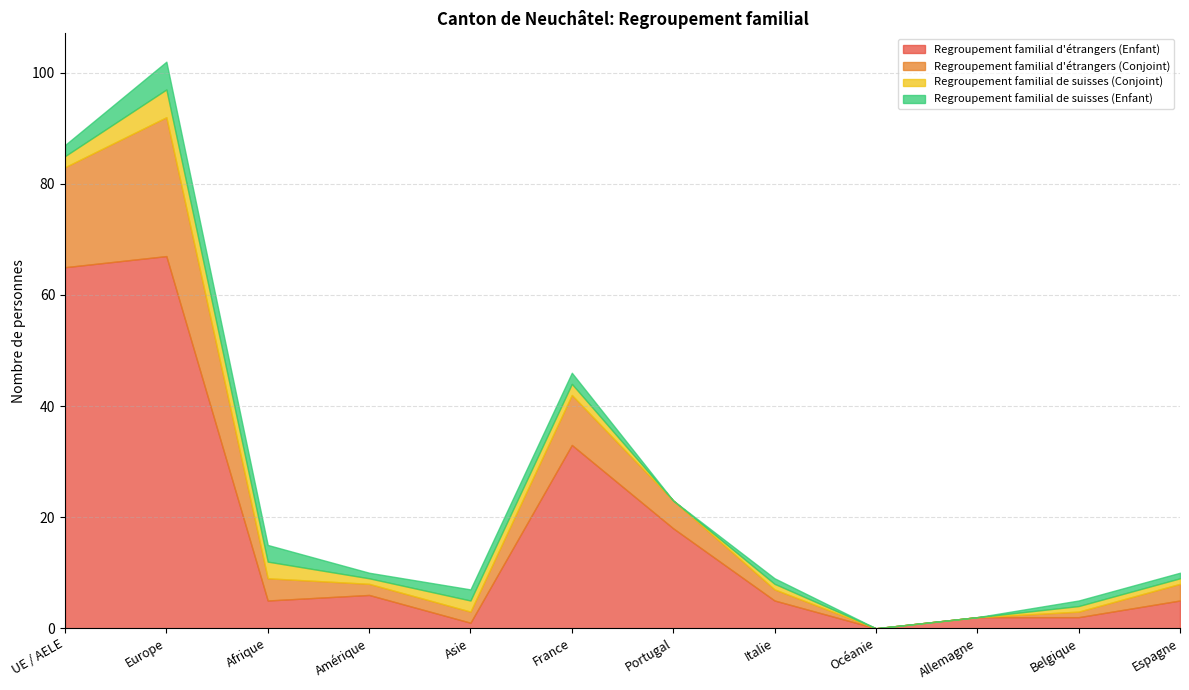

What position from the right is Asie?

8